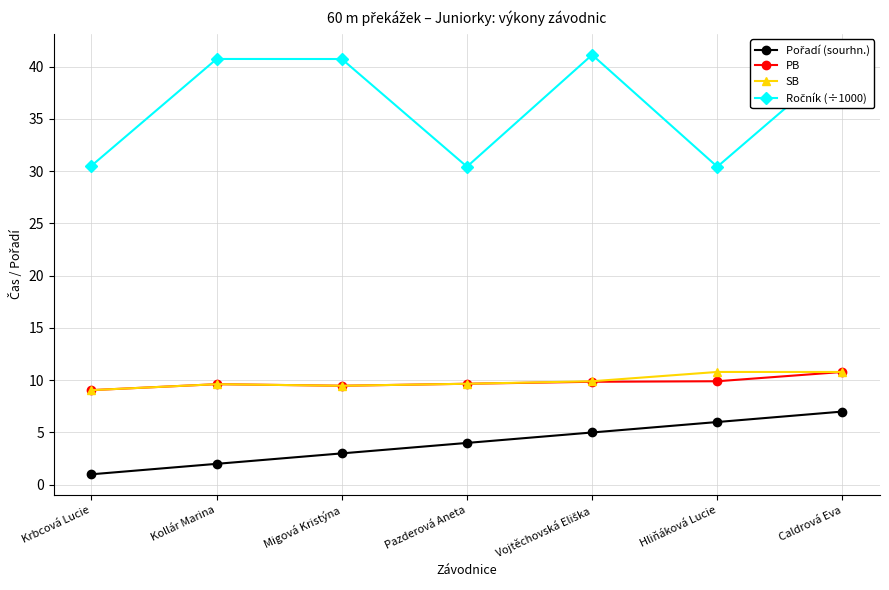

What is the sum of all PB values?

68.3